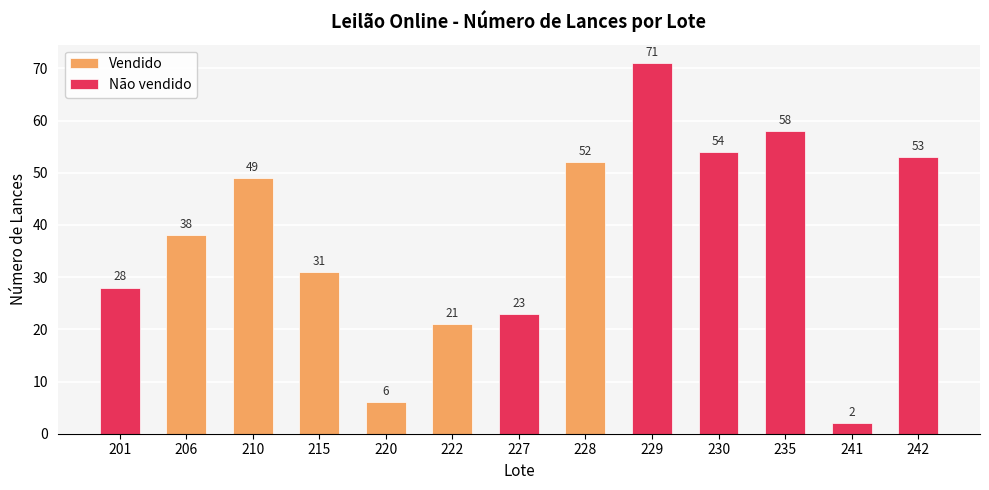

At which label does Não vendido first exceed 53?

229